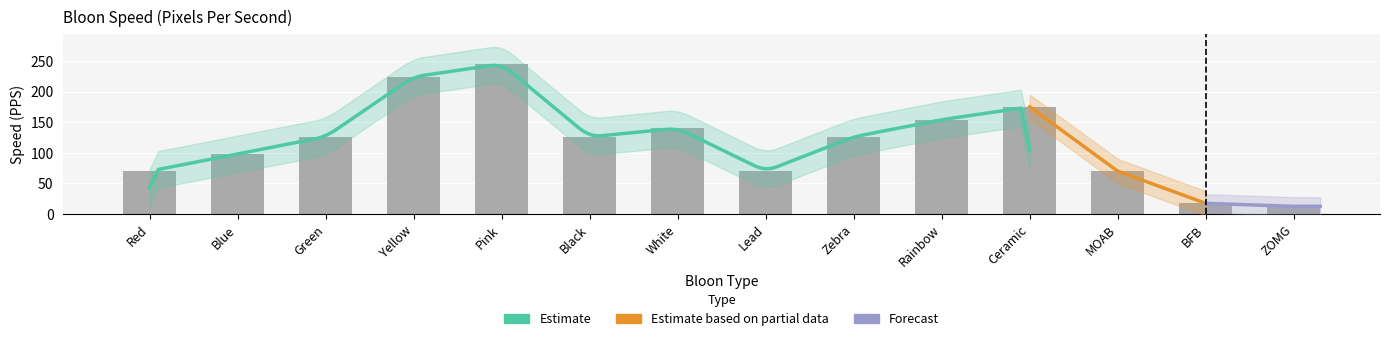

Reading left to right, transcribe all the data shown in this chart.

Red=70.0	Blue=98.0	Green=126.0	Yellow=224.0	Pink=245.0	Black=126.0	White=140.0	Lead=70.0	Zebra=126.0	Rainbow=154.0	Ceramic=175.0	MOAB=70.0	BFB=17.5	ZOMG=12.6